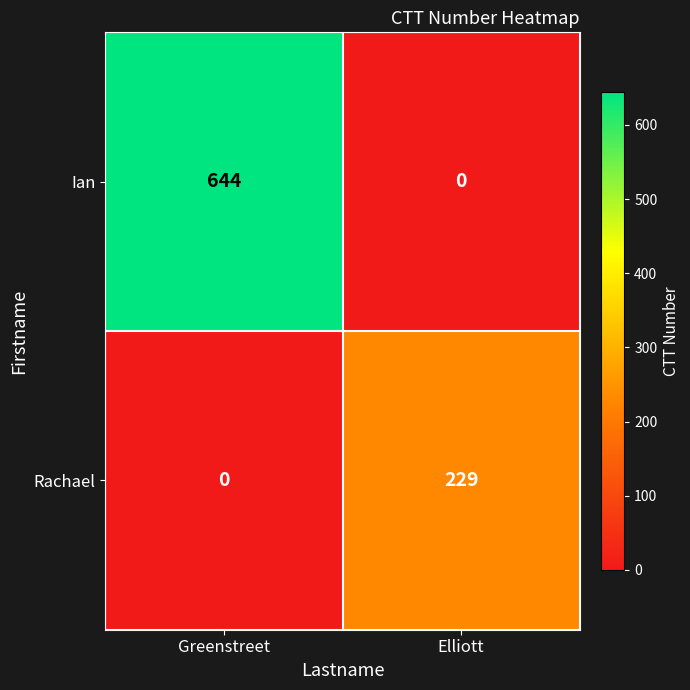

At which category is the sum across all series the highest?

Greenstreet